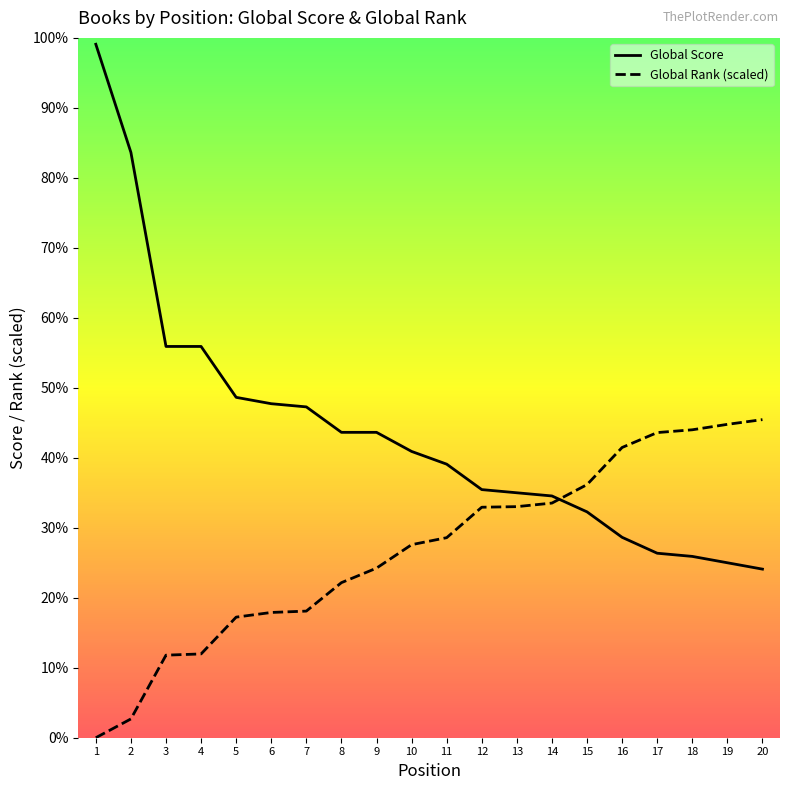

Reading left to right, list all the values displayed in this chart.

Global Score: 218.0	184.0	123.0	123.0	107.0	105.0	104.0	96.0	96.0	90.0	86.0	78.0	77.0	76.0	71.0	63.0	58.0	57.0	55.0	53.0
Global Rank (normalized): 0.0	5.9	26.0	26.3	37.9	39.4	39.8	48.7	53.3	60.7	62.9	72.5	72.6	73.8	79.6	91.2	95.9	96.8	98.5	100.0